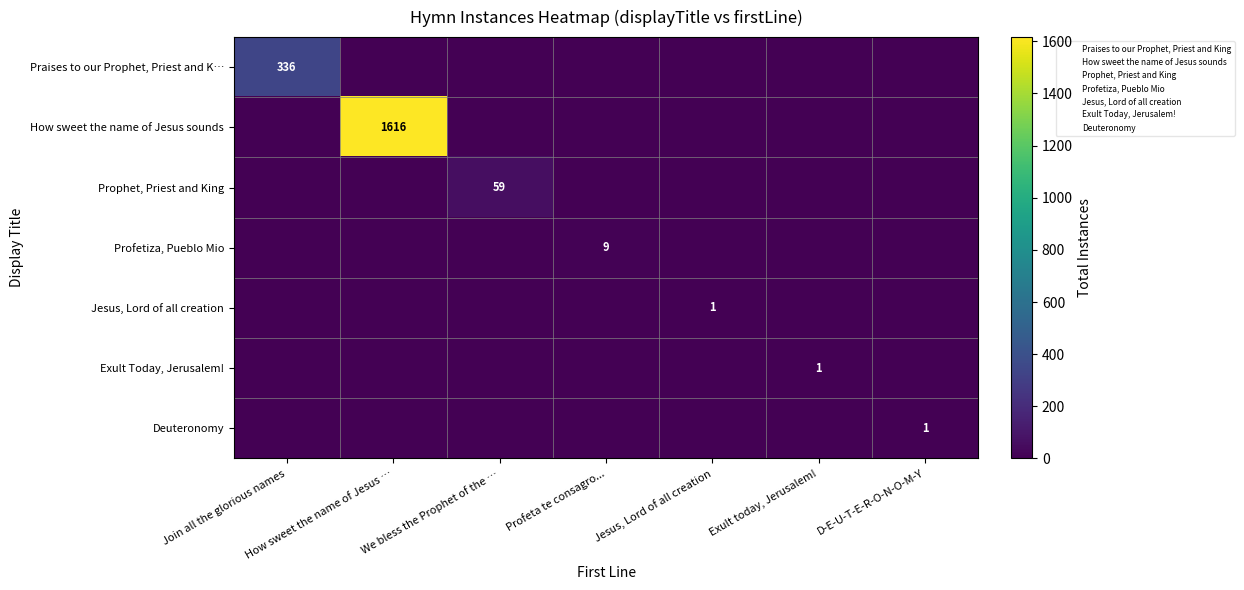

What is the sum of all Deuteronomy values?

1